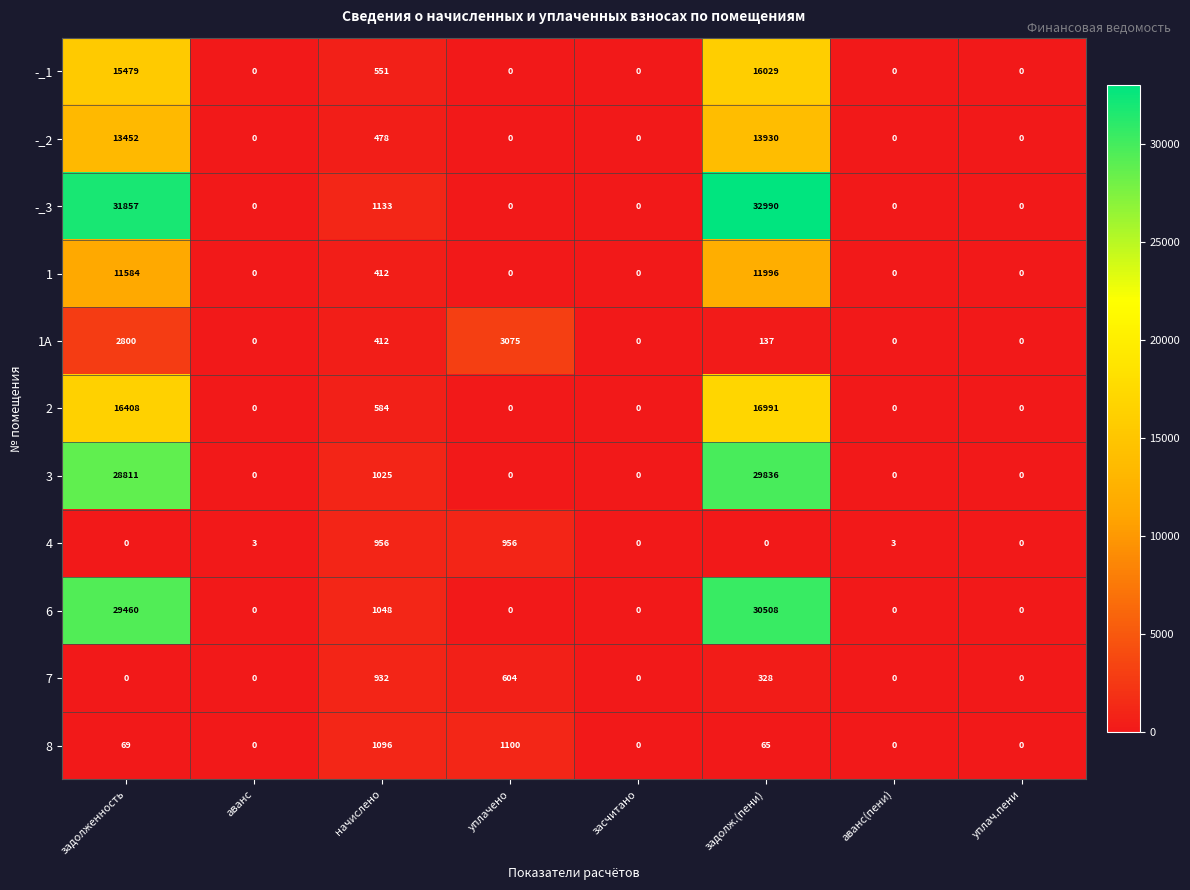

At which category is the sum across all series the highest?

задолж.(пени)